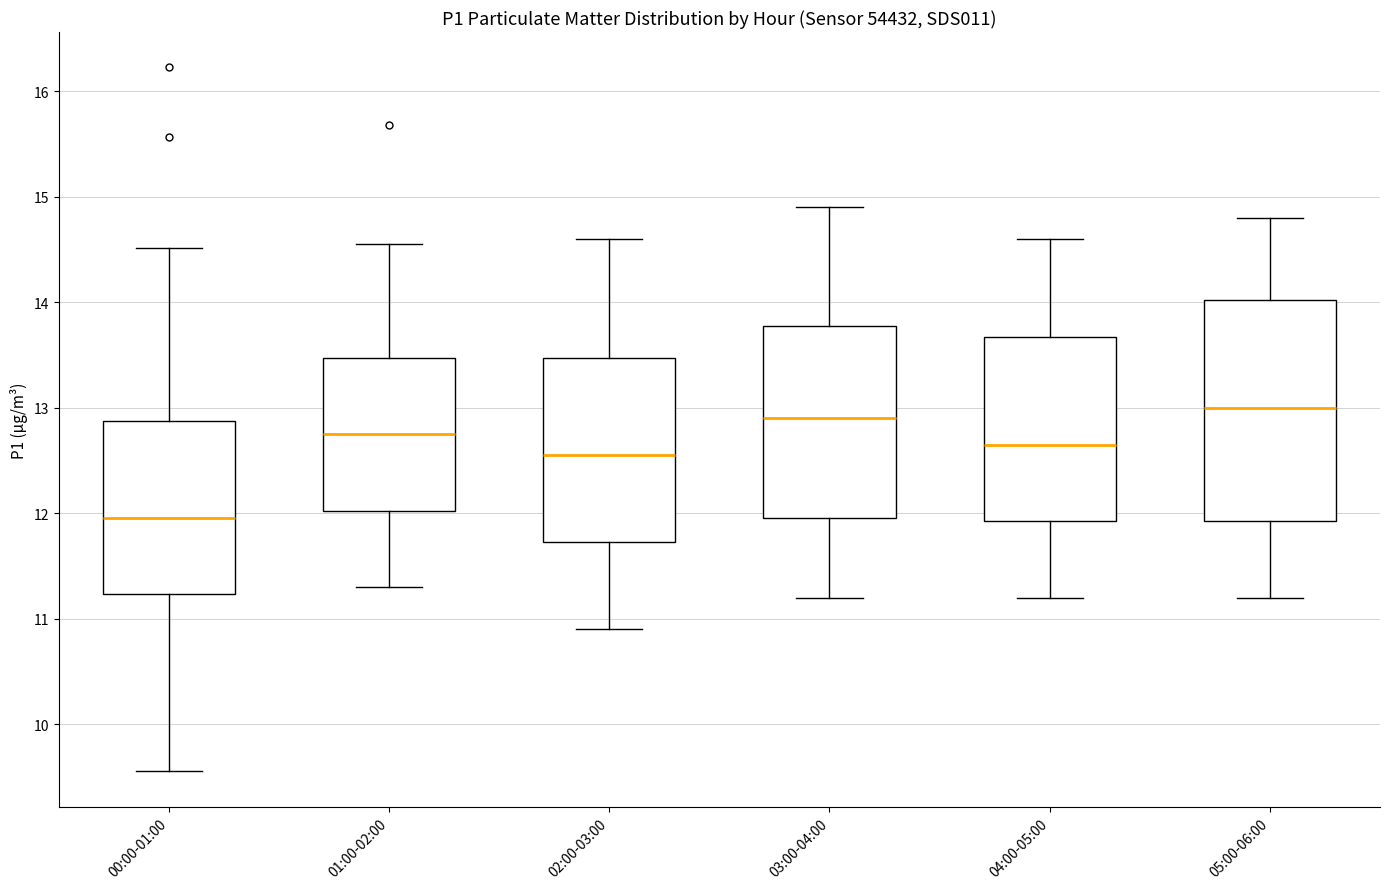

Reading left to right, read every box against the y-axis: the position of its median line, the range the box covers, and the ends of its whiskers. The values are not printed on the chart, so give them approximately, as read against the axis.

00:00-01:00: median 12.0, box 11.2 to 12.9, whiskers 9.6 to 14.5
01:00-02:00: median 12.8, box 12.0 to 13.5, whiskers 11.3 to 14.6
02:00-03:00: median 12.6, box 11.7 to 13.5, whiskers 10.9 to 14.6
03:00-04:00: median 12.9, box 12.0 to 13.8, whiskers 11.2 to 14.9
04:00-05:00: median 12.7, box 11.9 to 13.7, whiskers 11.2 to 14.6
05:00-06:00: median 13.0, box 11.9 to 14.0, whiskers 11.2 to 14.8